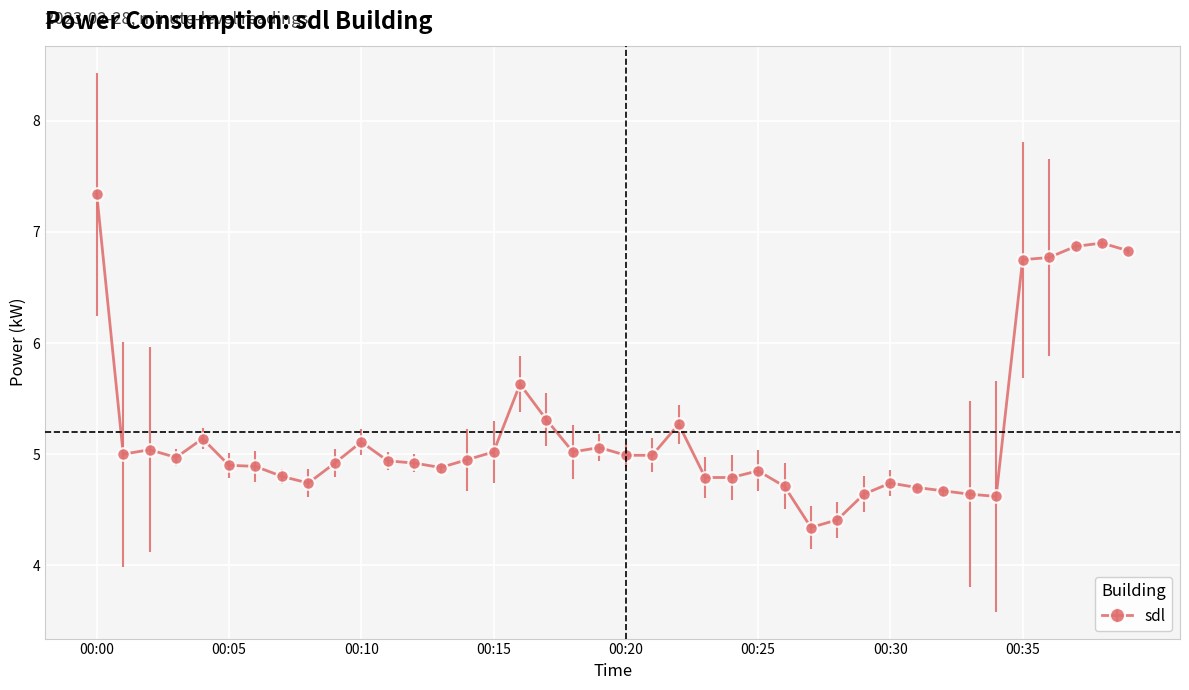

What is the greatest value displayed?

7.3